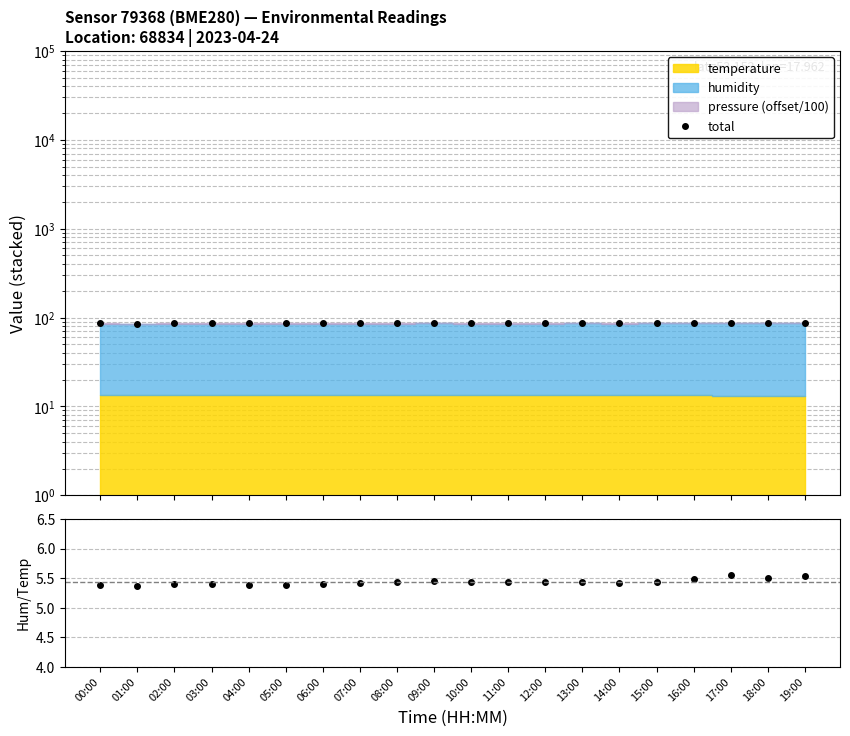

How many interior local peaks does the total series have?

5